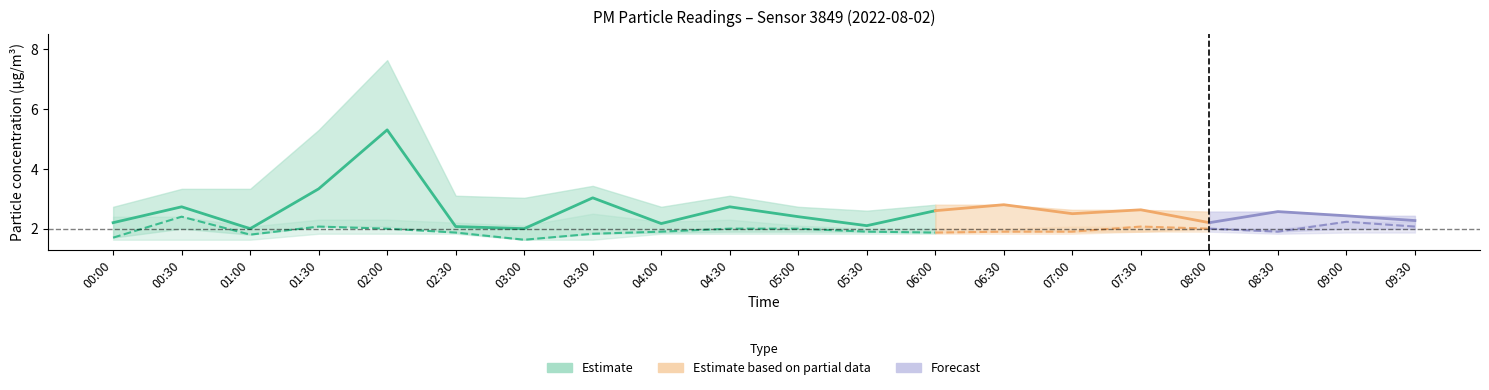

True or false: P2 and P1 intersect in this chart.

False